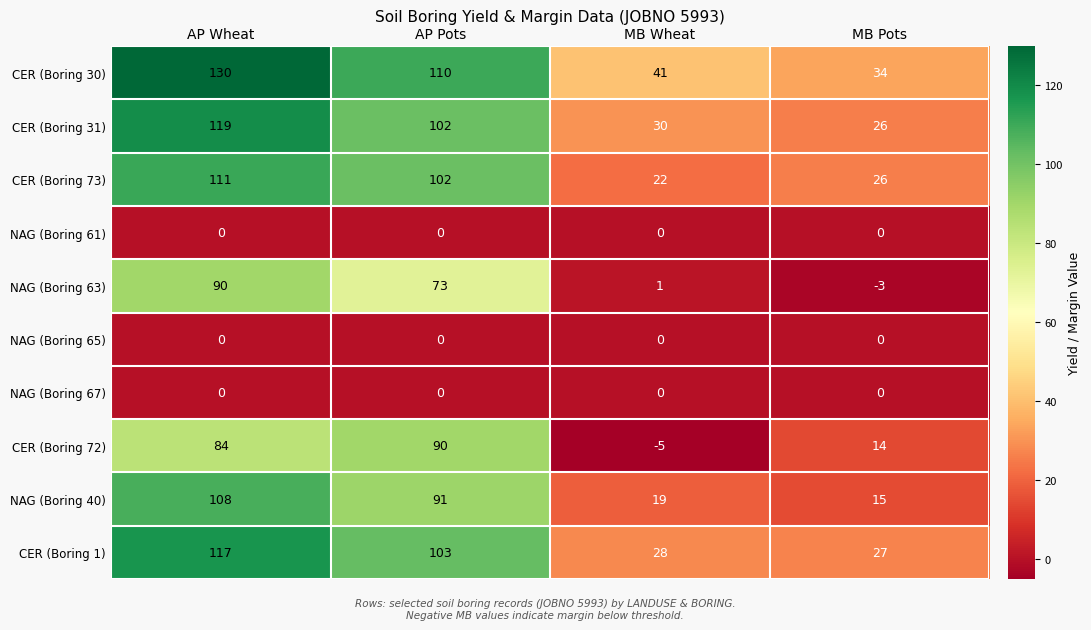

What is the sum of all CER (Boring 31) values?

277